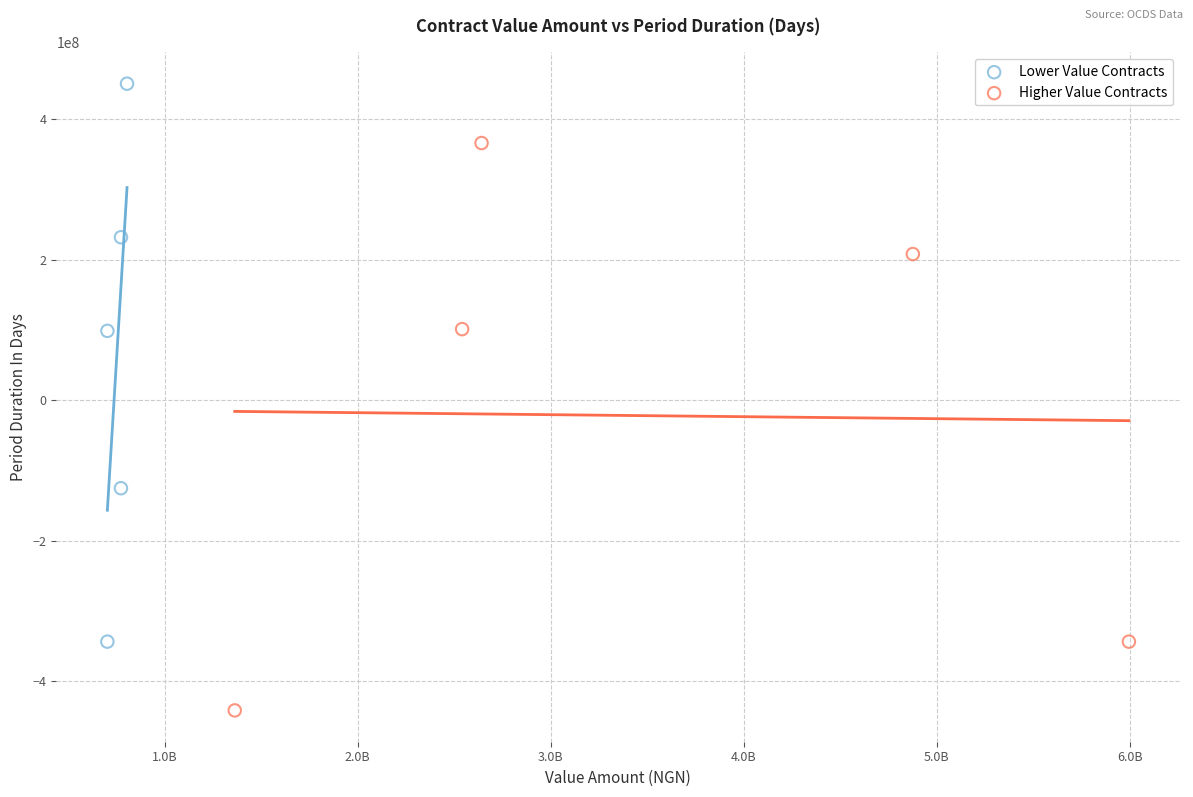

Which series reaches the minimum Y coordinate?

Higher Value Contracts